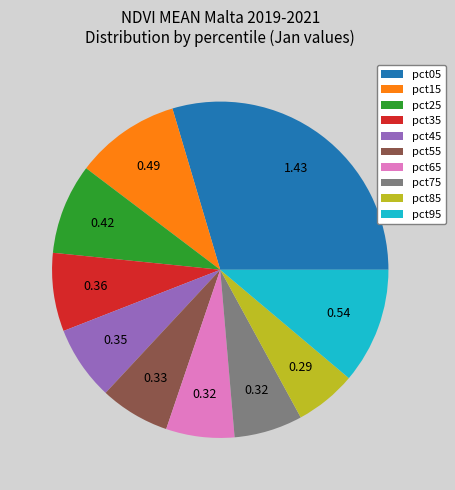

Which has a higher value, pct05 or pct85?

pct05